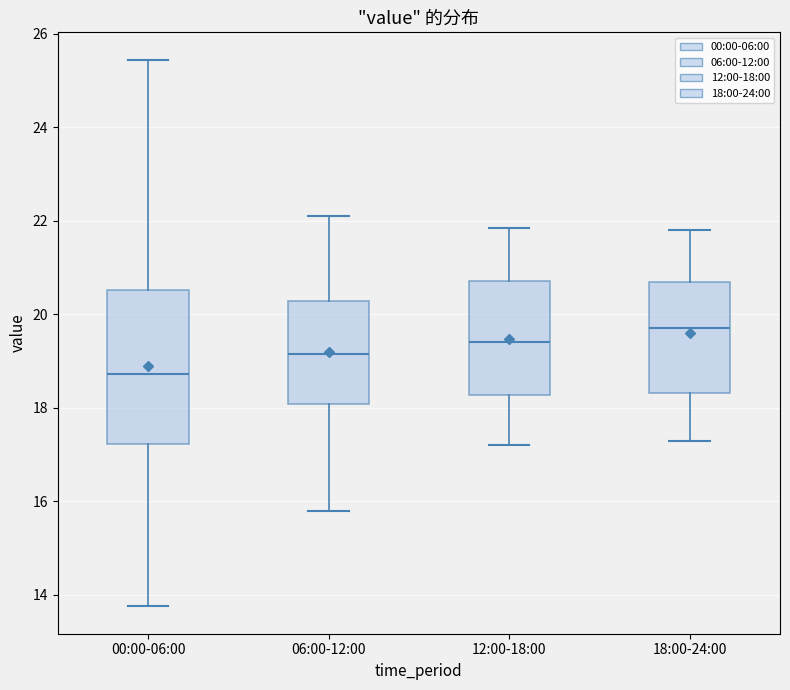

Which box has the highest median line?

18:00-24:00